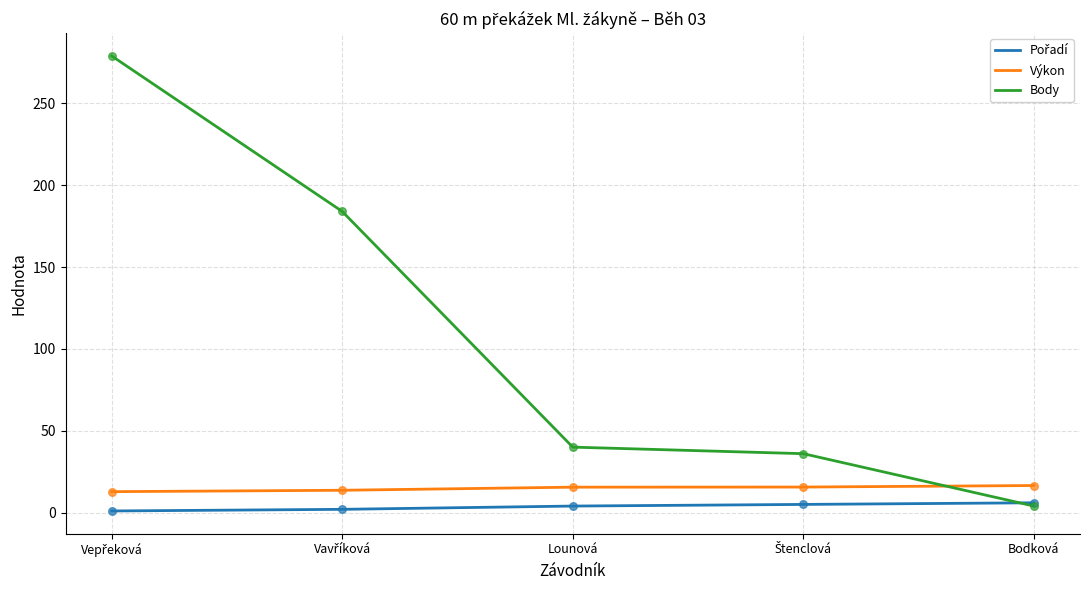

After their last crossing, which series has the higher values: Výkon or Body?

Výkon